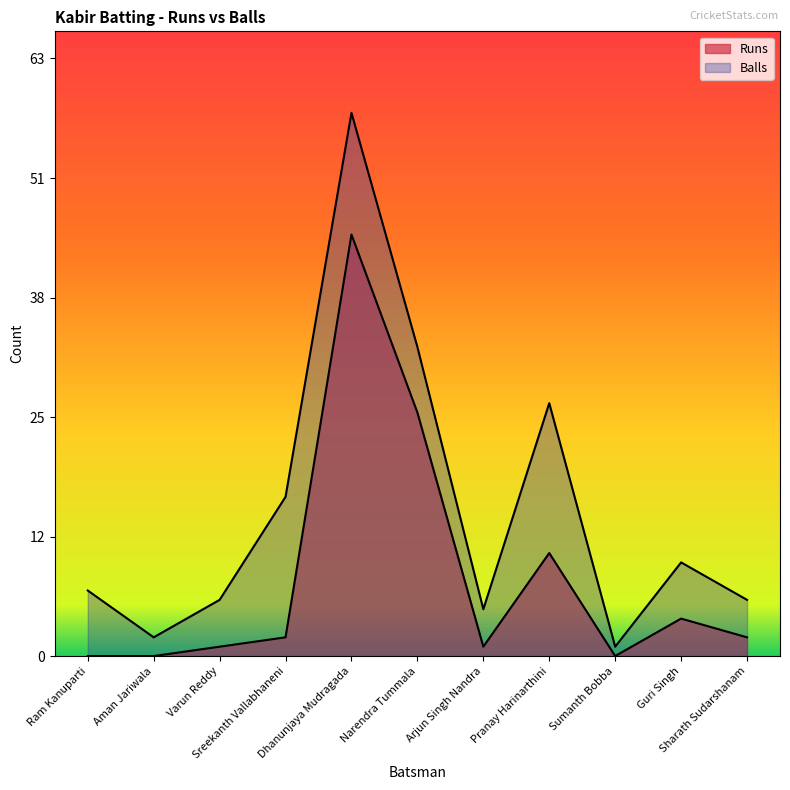

What is the label of the 7th point from the right?

Dhanunjaya Mudragada